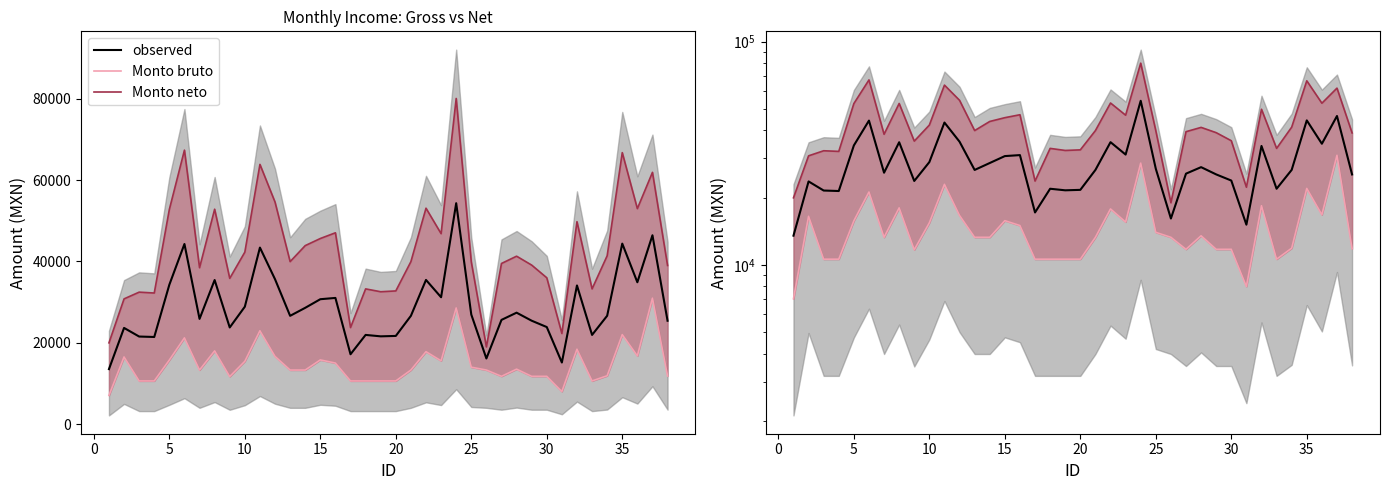

How many values in the observed series exceed 26640?

19